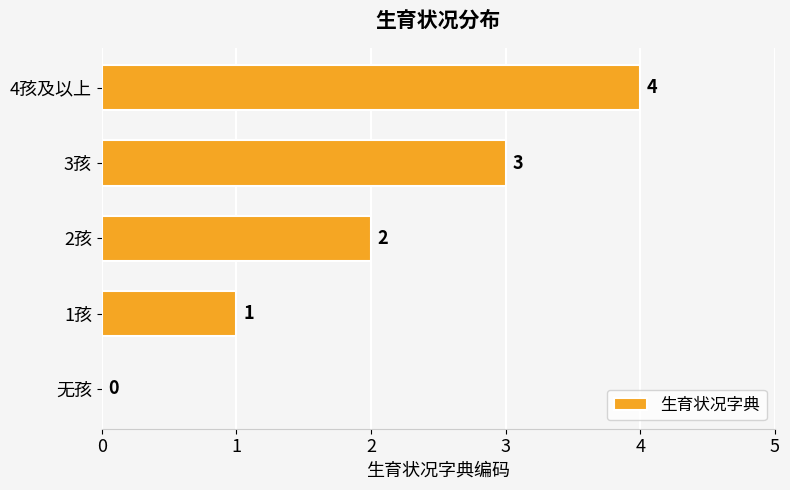

What is the sum of all values?

10